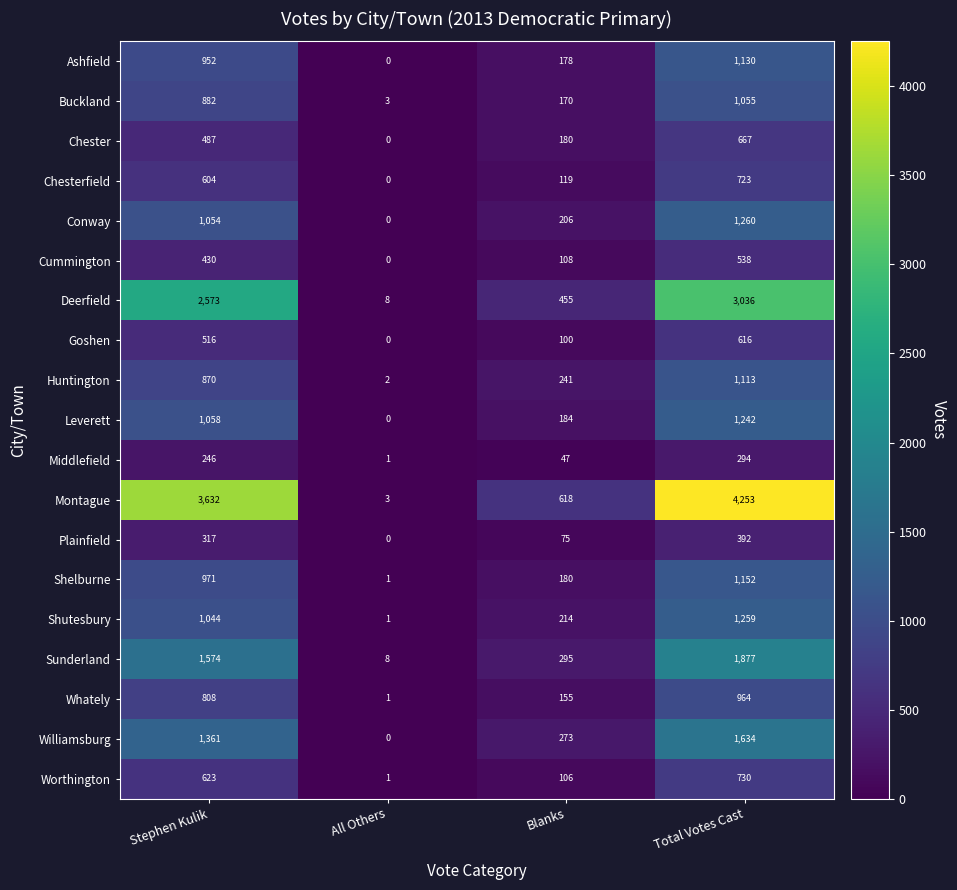

What is the difference between the maximum and minimum values in the Huntington series?

1111